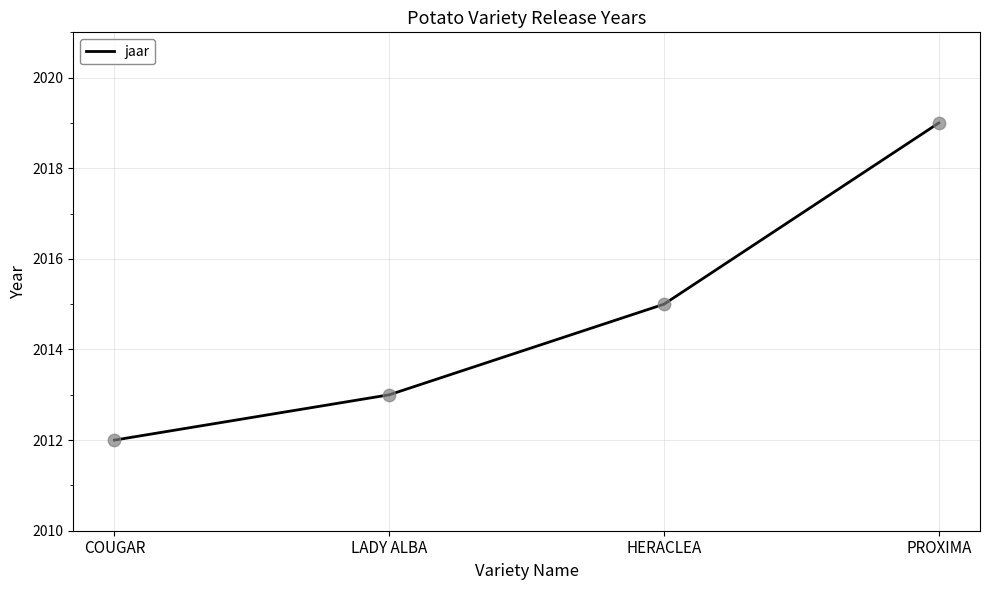

Which has a higher value, PROXIMA or COUGAR?

PROXIMA